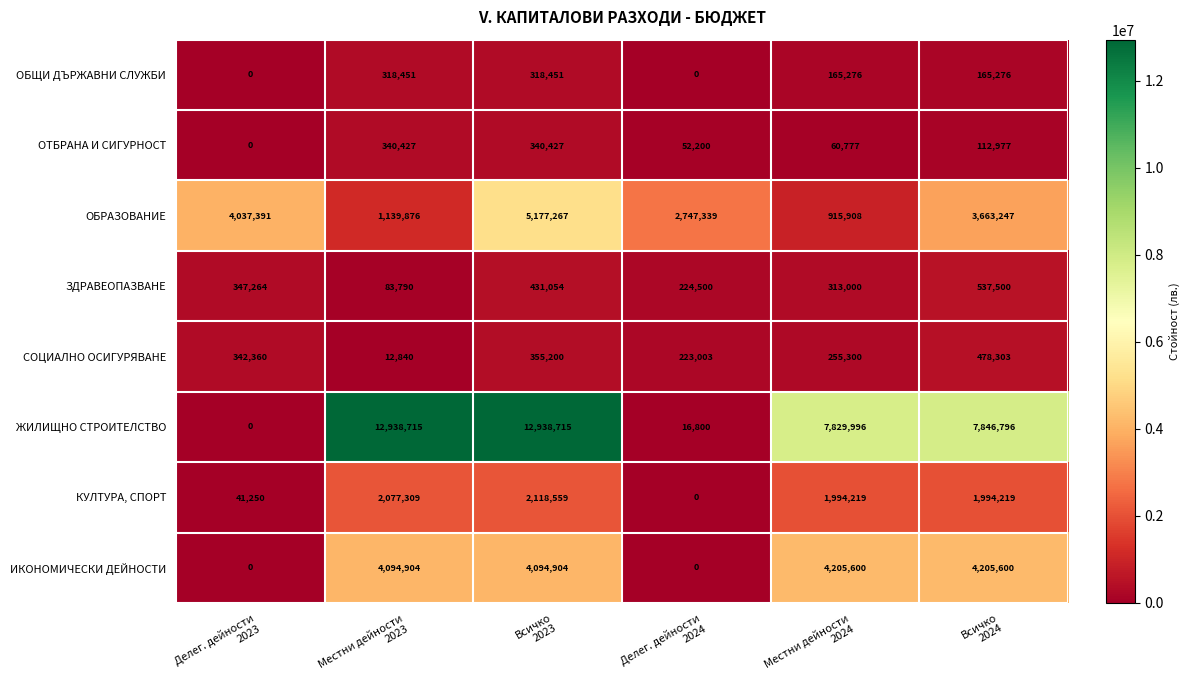

What is the greatest value displayed?

12938715